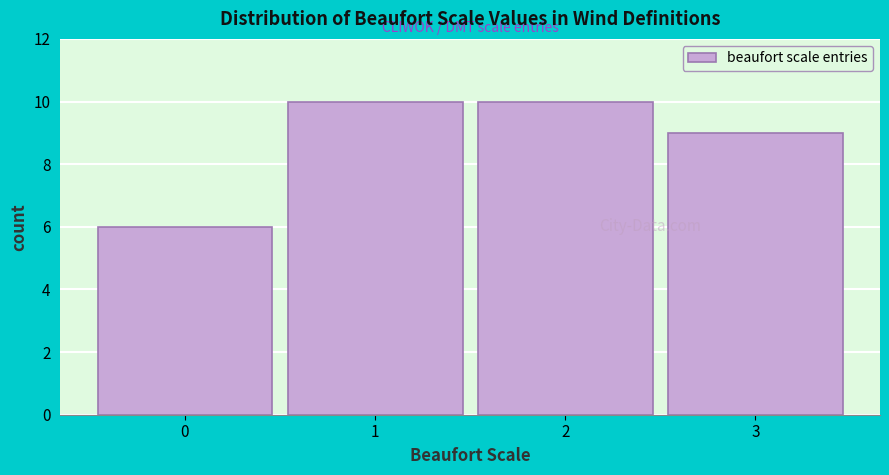

Reading left to right, transcribe this chart: for each bar, give the range it covers on the x-axis and its height. The values are not printed on the chart, so give them approximately, as read against the axis.

-0.5 to 0.5: 6
0.5 to 1.5: 10
1.5 to 2.5: 10
2.5 to 3.5: 9